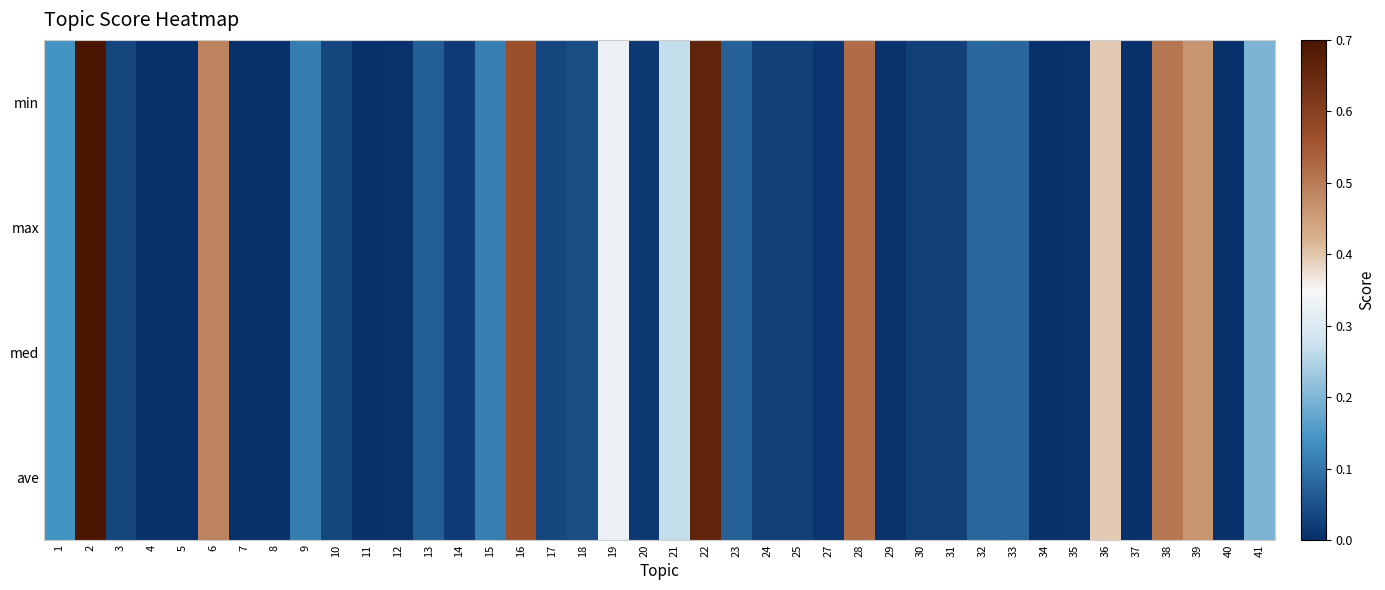

At which category does the chart reach its peak across all series?

2